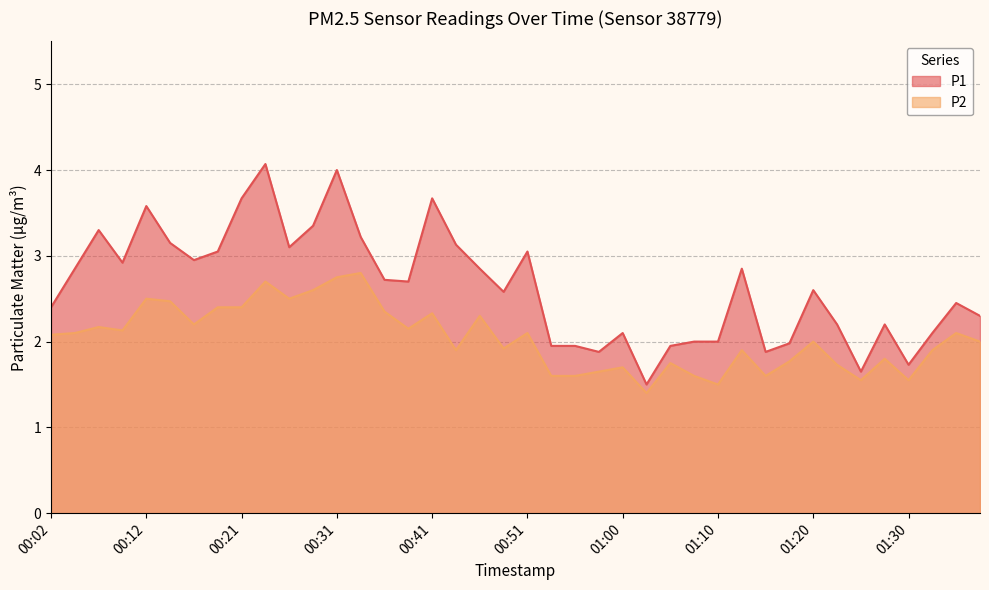

Reading right to left, list all the values displayed in this chart.

P1: 2.3	2.5	2.1	1.7	2.2	1.6	2.2	2.6	2.0	1.9	2.9	2.0	2.0	1.9	1.5	2.1	1.9	1.9	1.9	3.0	2.6	2.9	3.1	3.7	2.7	2.7	3.2	4.0	3.4	3.1	4.1	3.7	3.0	3.0	3.1	3.6	2.9	3.3	2.9	2.4
P2: 2.0	2.1	1.9	1.6	1.8	1.6	1.7	2.0	1.8	1.6	1.9	1.5	1.6	1.8	1.4	1.7	1.6	1.6	1.6	2.1	1.9	2.3	1.9	2.3	2.1	2.4	2.8	2.8	2.6	2.5	2.7	2.4	2.4	2.2	2.5	2.5	2.1	2.2	2.1	2.1